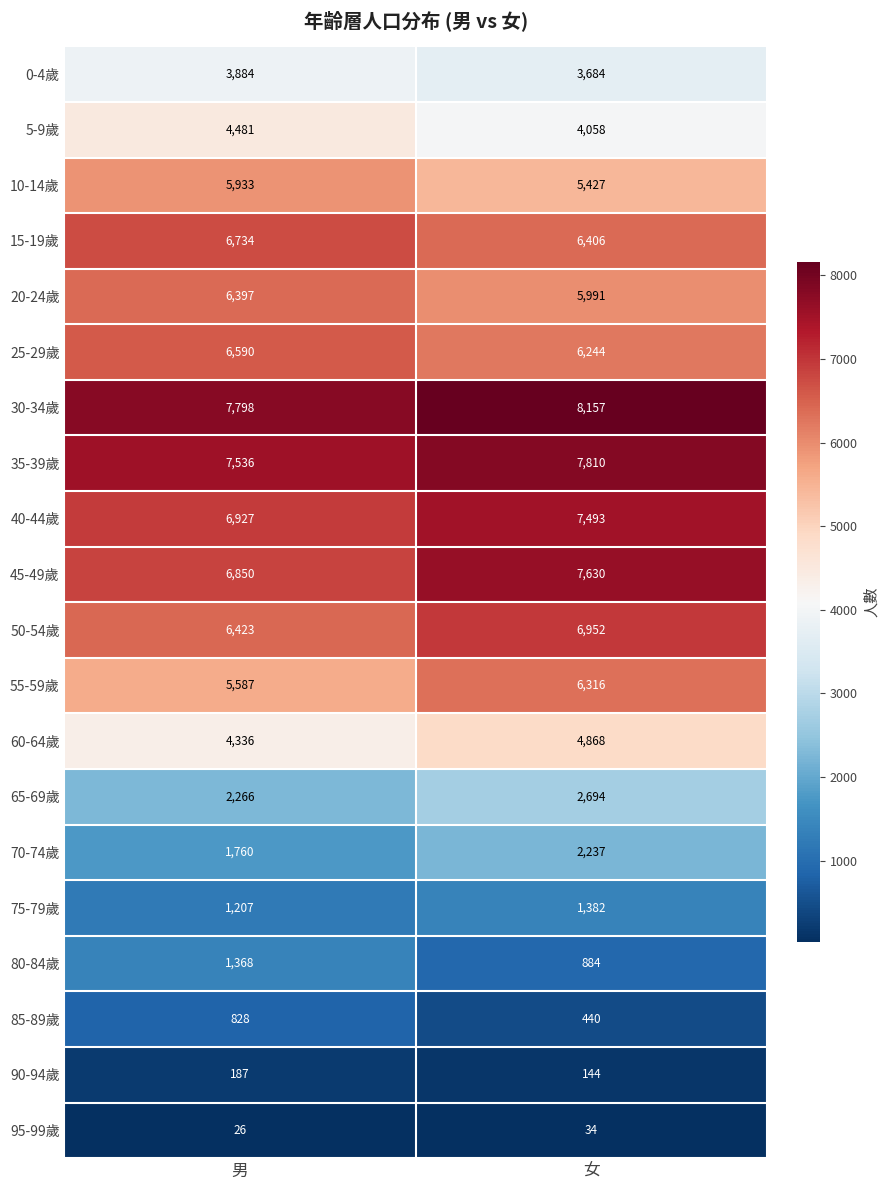

What value does the 10-14歲 series have at 男, to the nearest 50?

5950